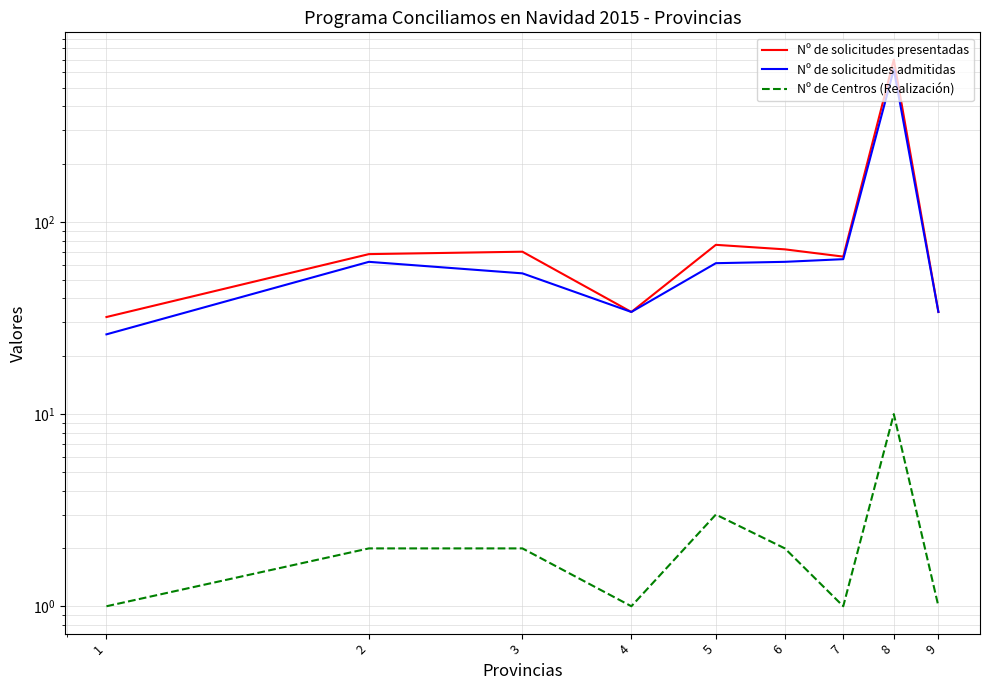

What is the average value of the Nº de solicitudes admitidas series?

113